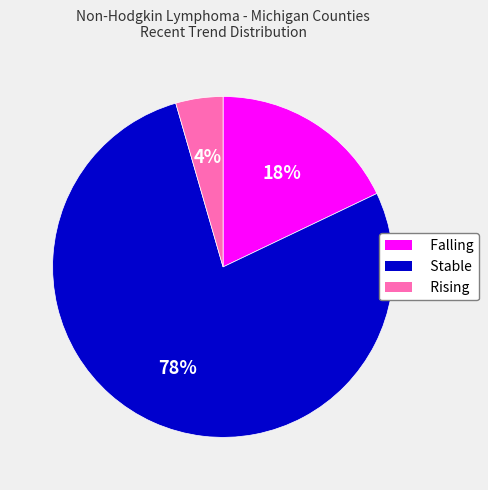

The Stable slice represents 90% of the pie. True or false?

False